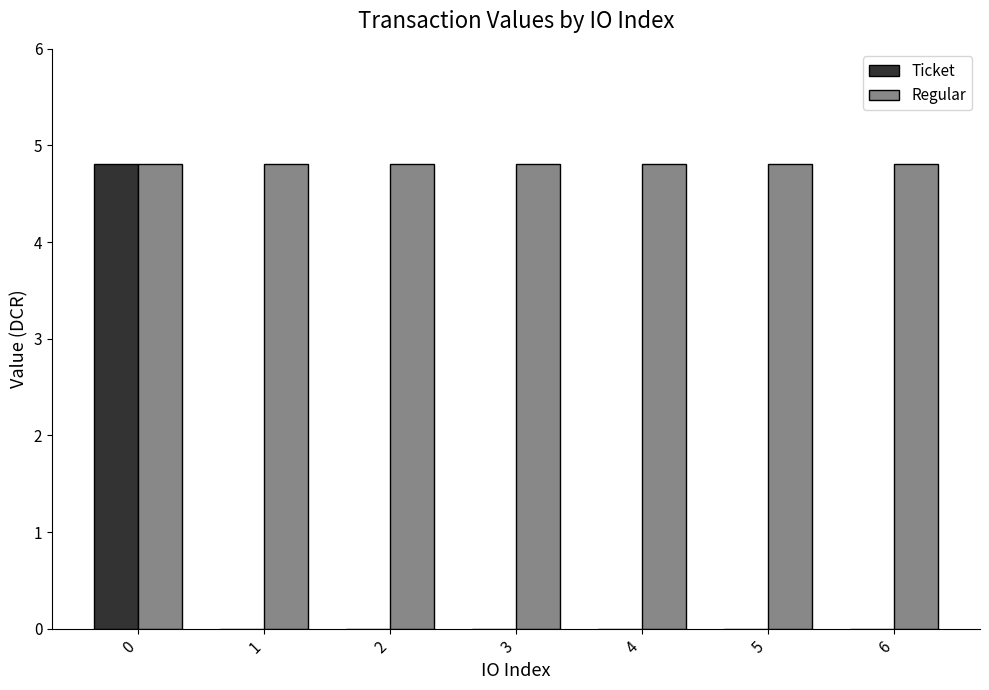

The Ticket series shows 2.6 at 4. True or false?

False